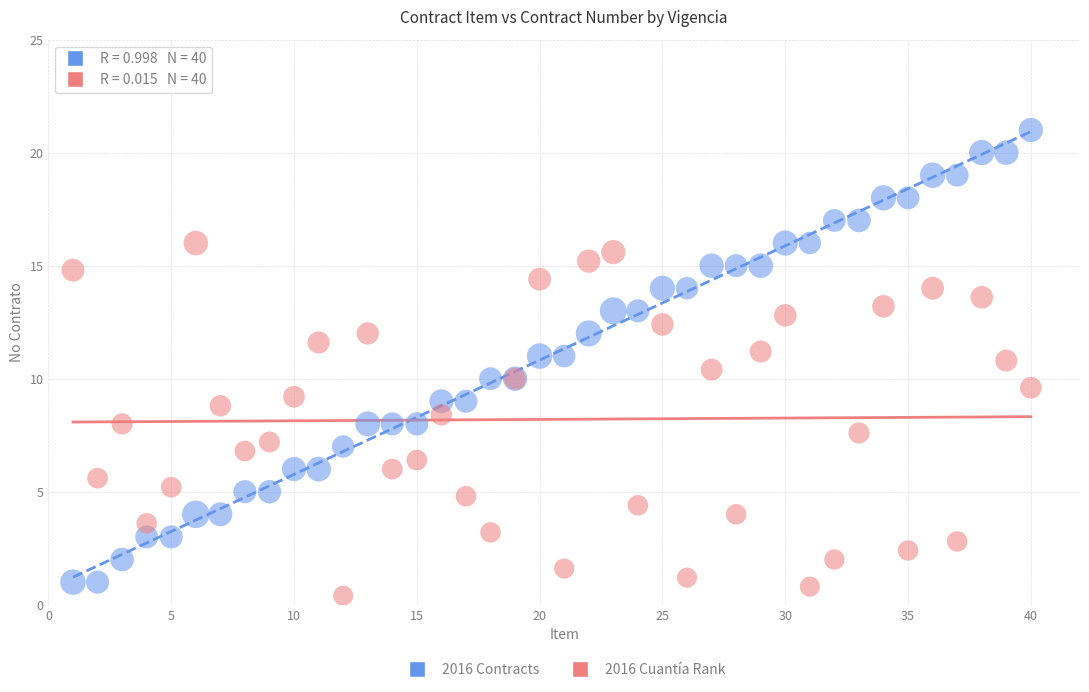

Which series reaches the maximum Y coordinate?

2016 Contracts